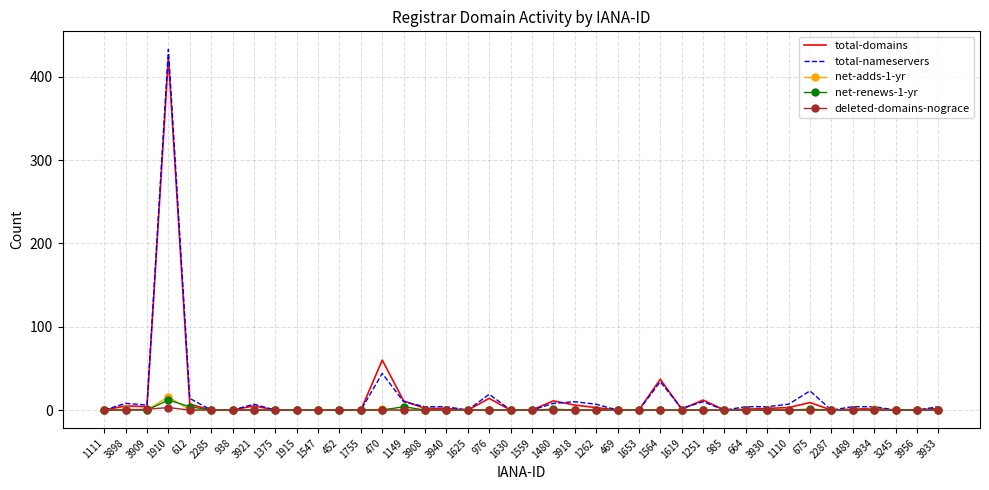

What is the spread (max minus min) of values at 3933?

4